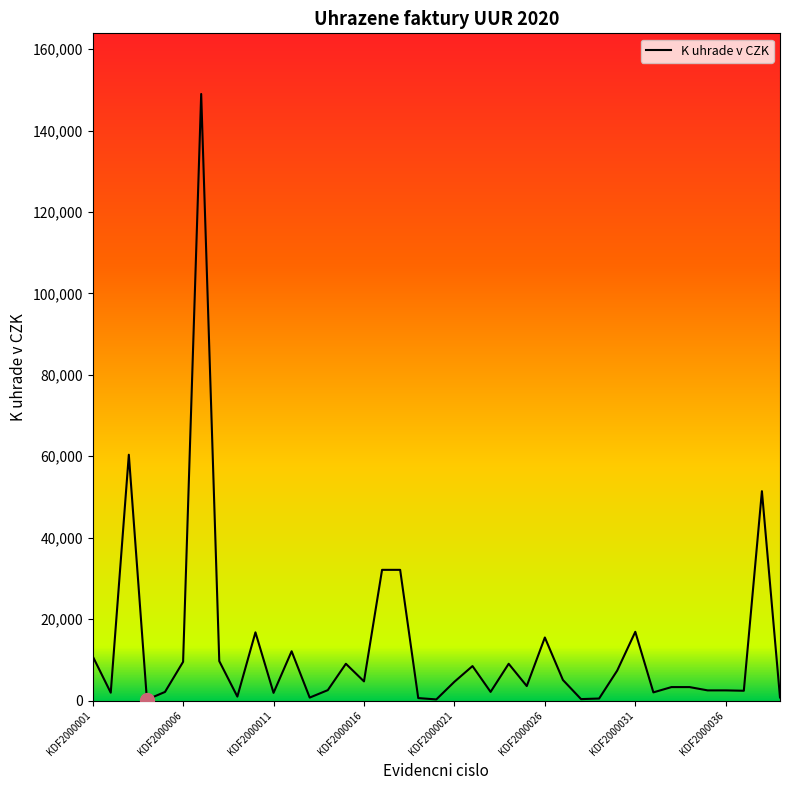

What is the greatest value displayed?

148999.0